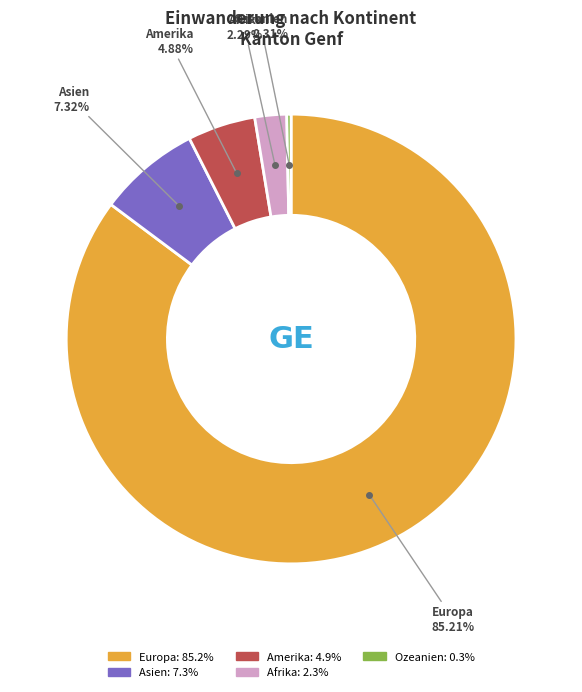

What is the ratio of the value at Europa to the value at Ozeanien?

277.2